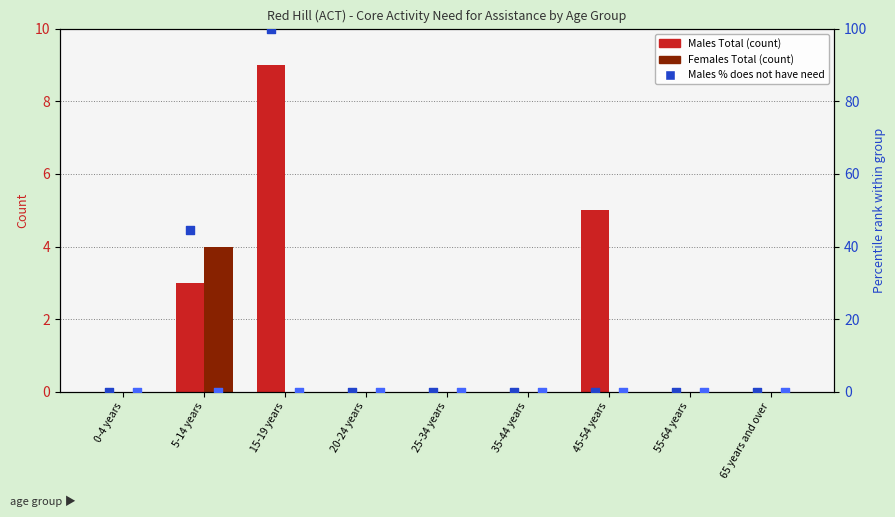

Which series contains the highest Y value?

Males % (no need)